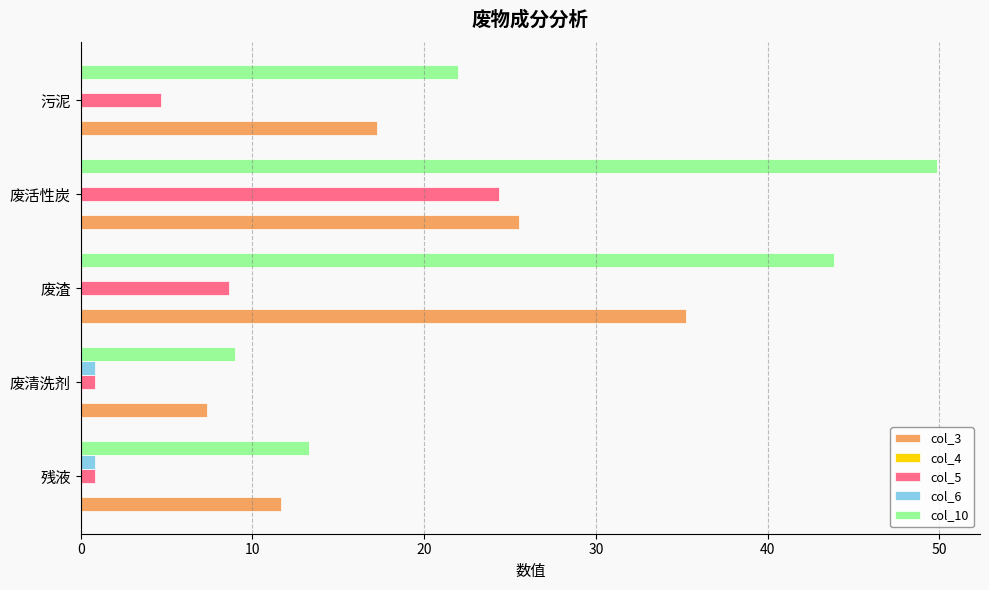

Which category has the highest value in the col_5 series?

废活性炭